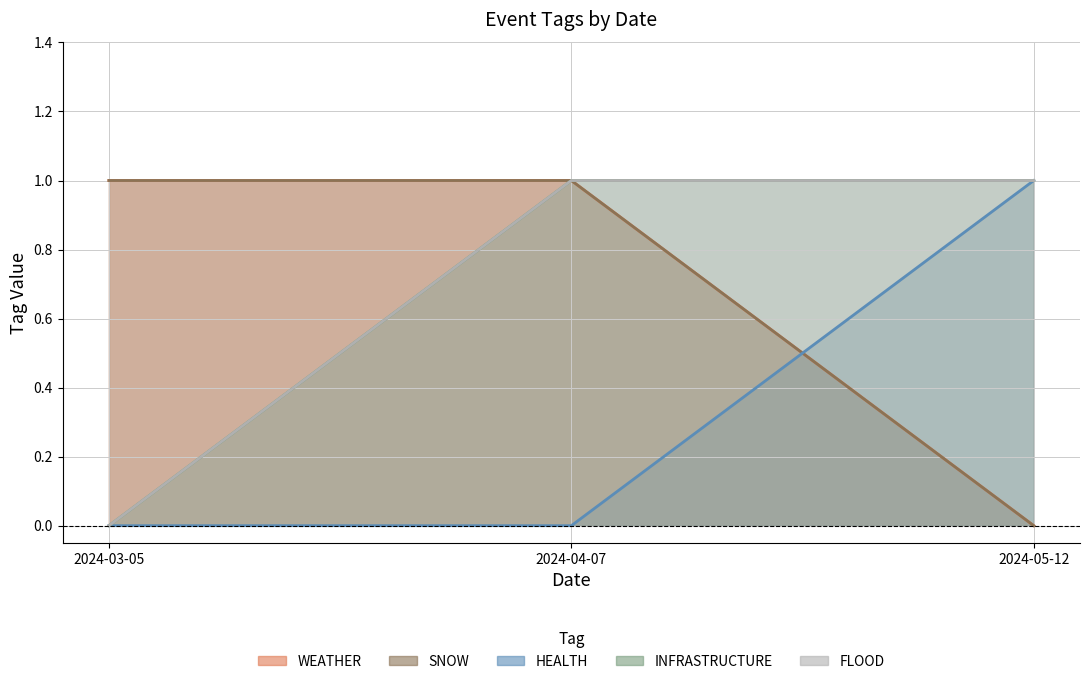

At which category is the sum across all series the highest?

2024-04-07